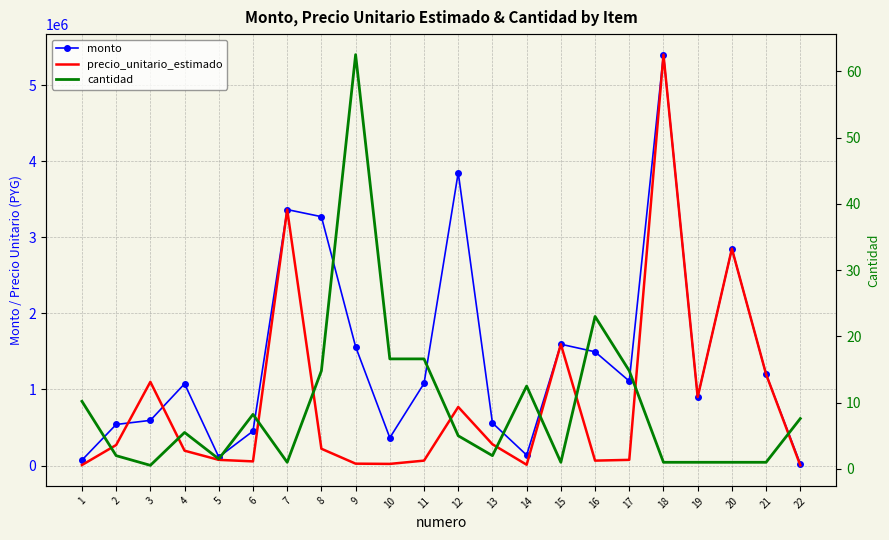

Which series changed the most between 1 and 14?

monto